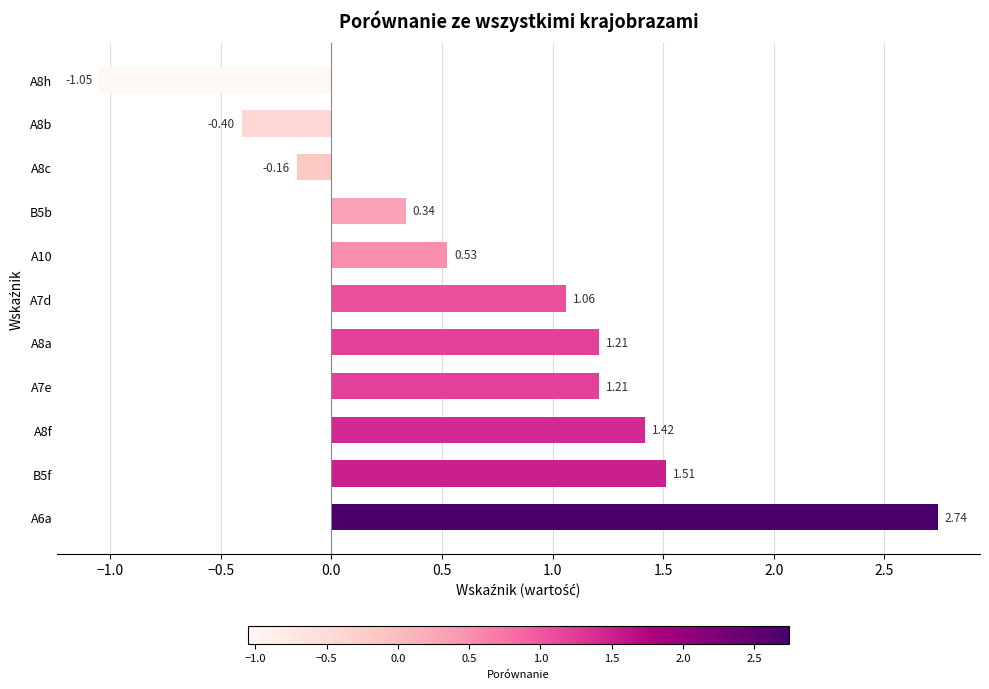

What is the sum of all values?

8.4